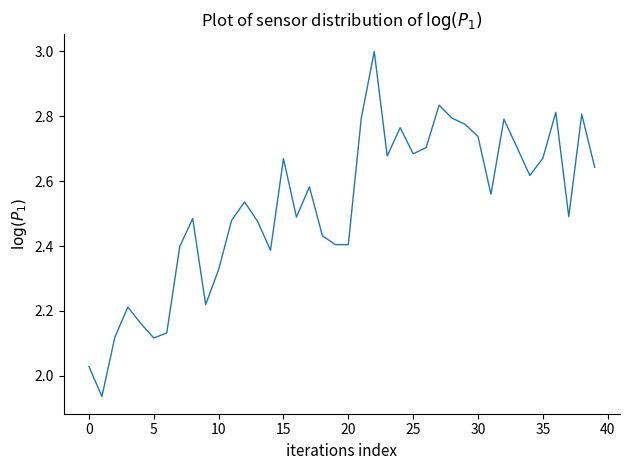

How many distinct data groups are displayed?

1